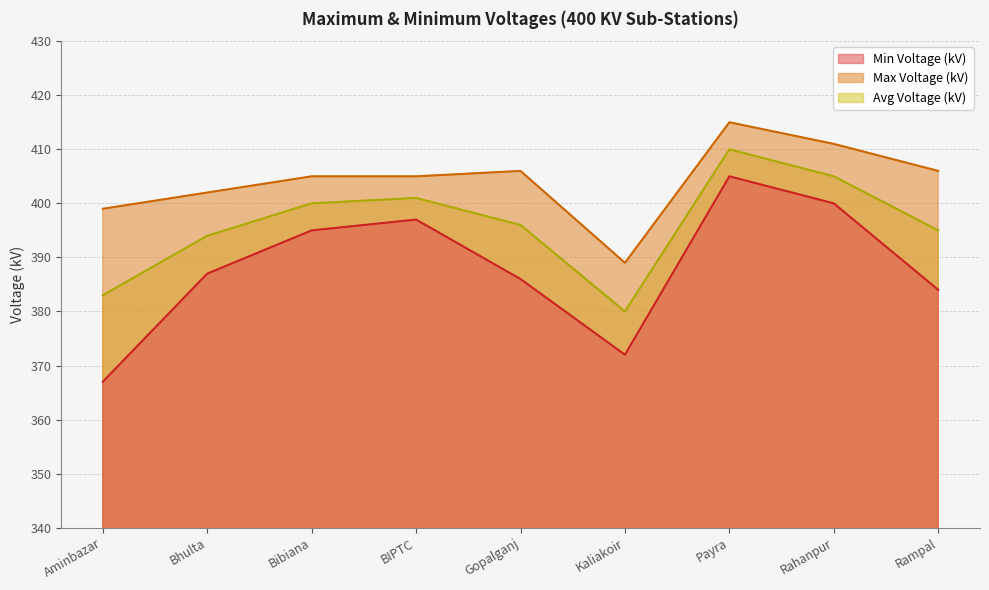

In Min Voltage (kV), how many points are lower than both neighbors (excluding endpoints)?

1